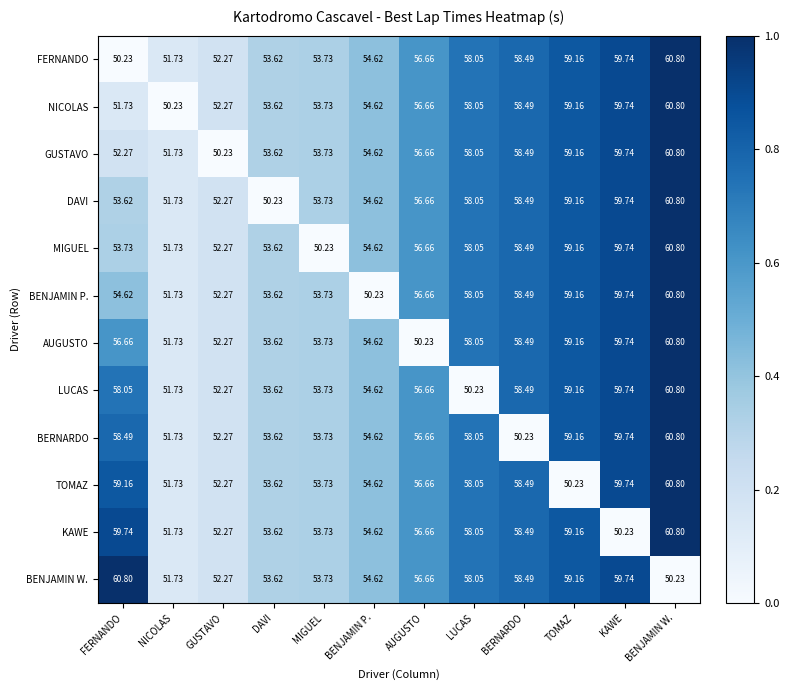

Rank the categories by LUCAS value from highest to lowest.

BENJAMIN W., KAWE, TOMAZ, BERNARDO, FERNANDO, AUGUSTO, BENJAMIN P., MIGUEL, DAVI, GUSTAVO, NICOLAS, LUCAS